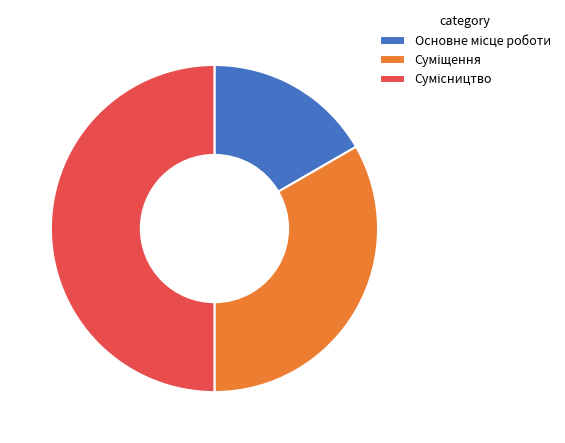

The Сумісництво slice represents 56% of the pie. True or false?

False